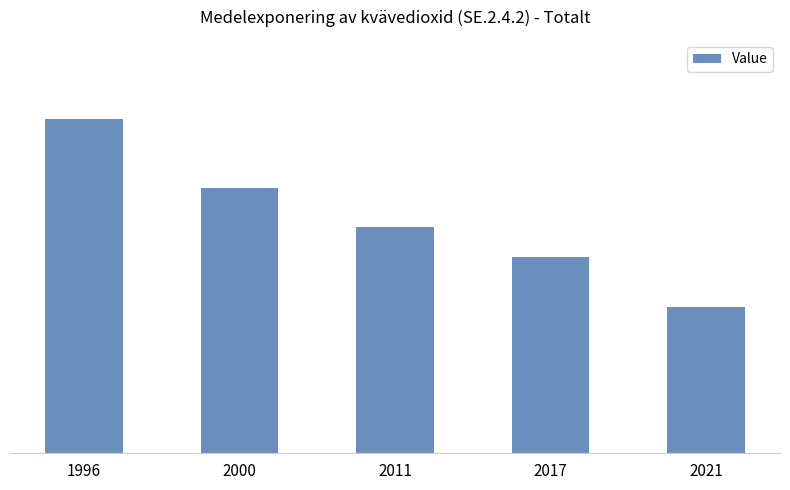

Where is the data nearest to the value 17?

2011